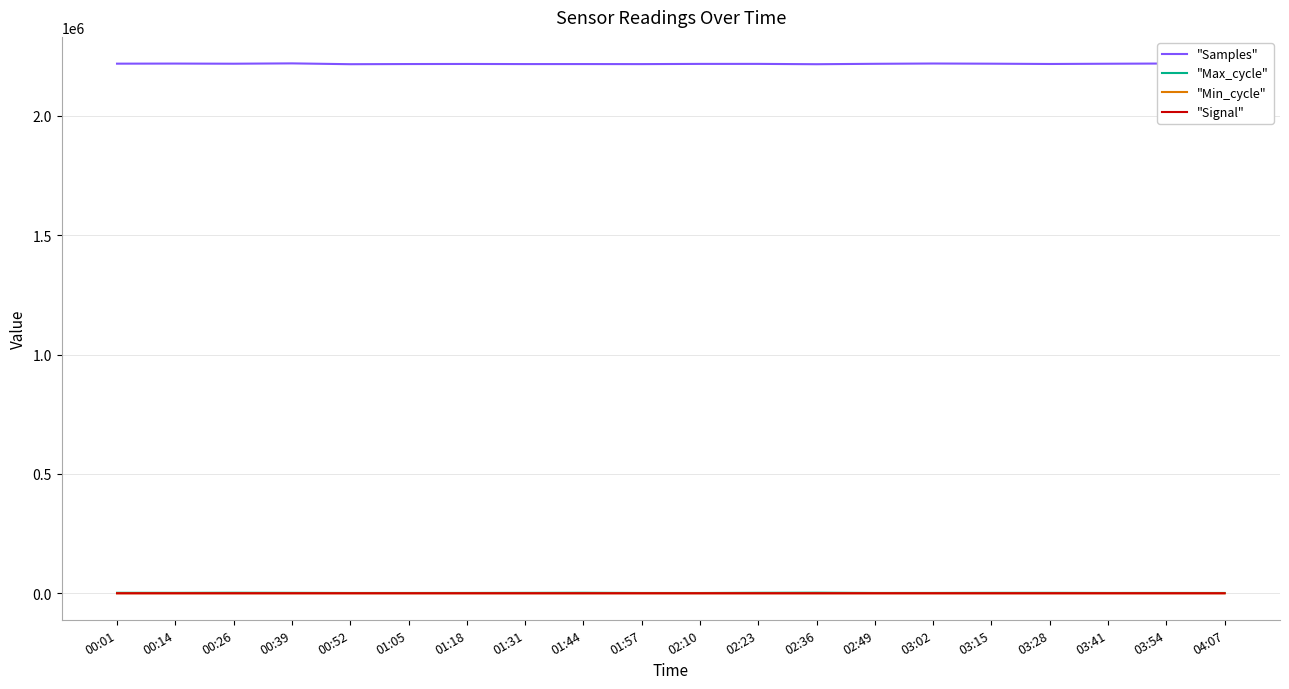

Is it true that "Min_cycle" equals 58 at 01:18?

True